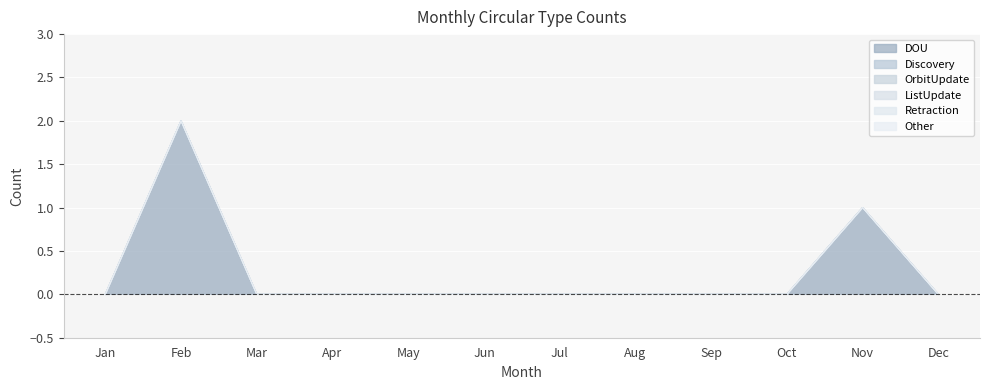

True or false: Retraction has a value of 0 at Apr.

True